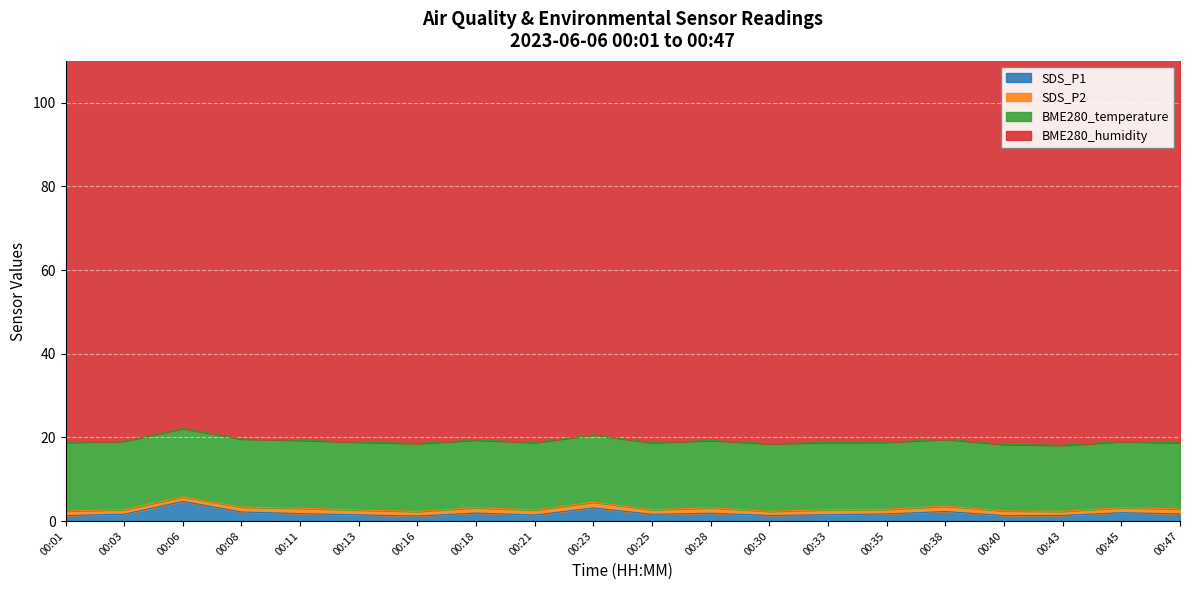

In BME280_humidity, how many points are lower than both neighbors (excluding endpoints)?

4